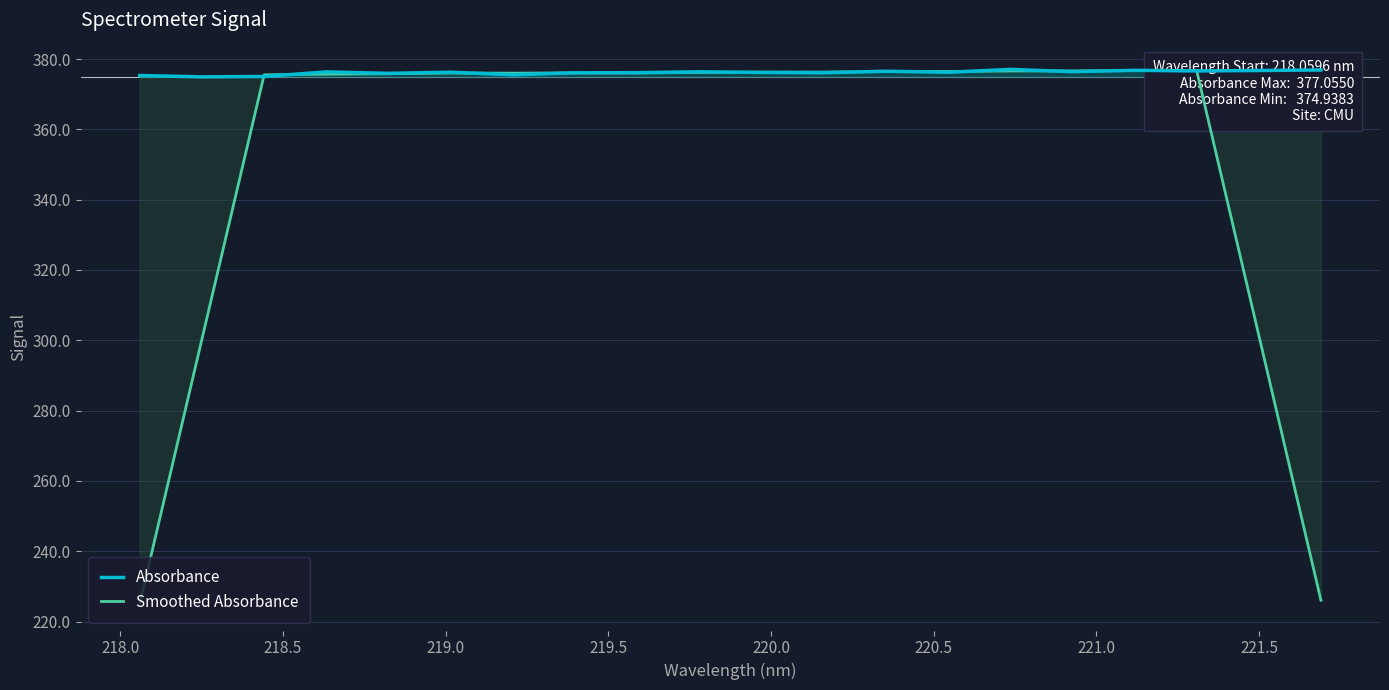

What is the maximum value shown in the chart?

377.1